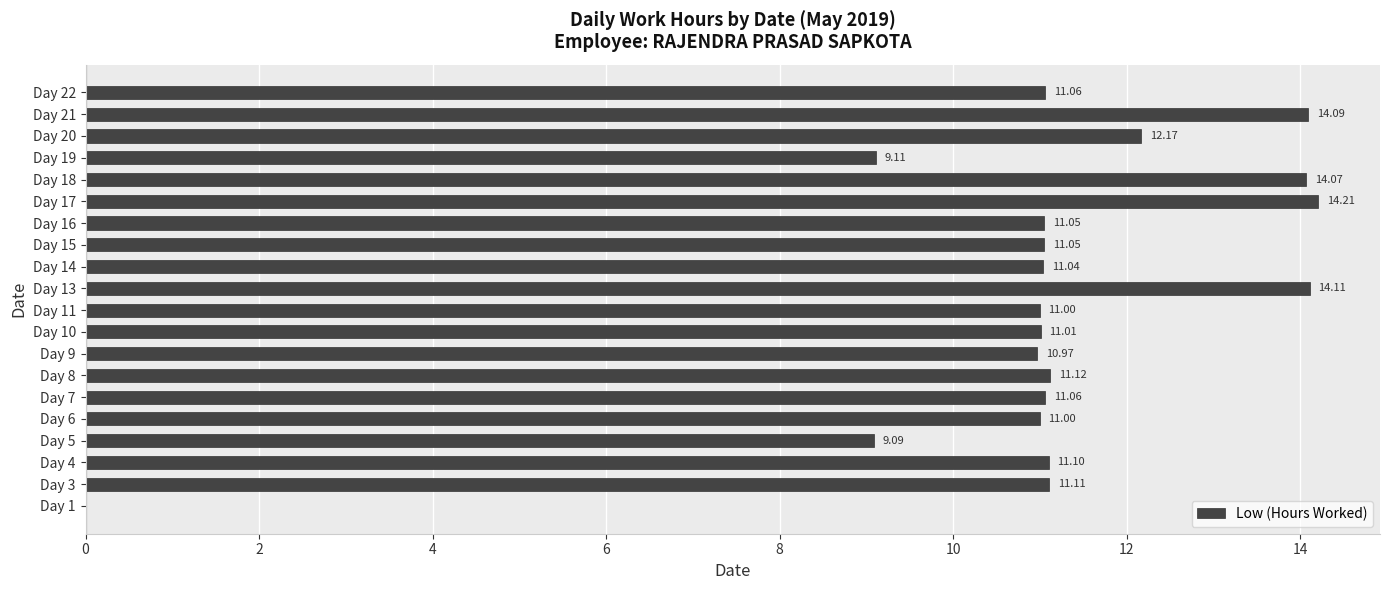

What is the sum of all values?

219.4